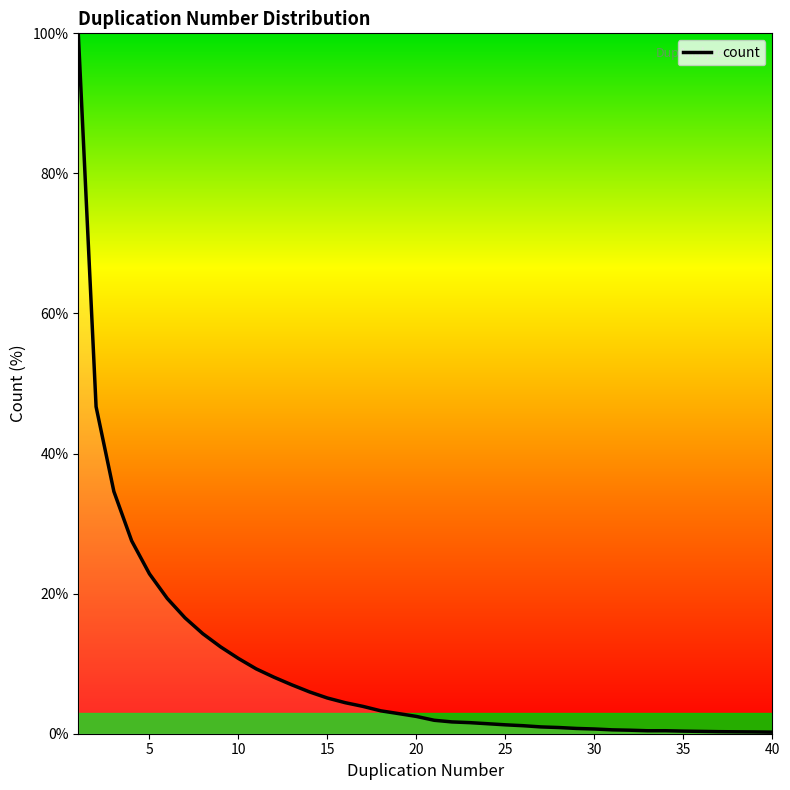

What is the difference between the maximum and minimum values?

99.8